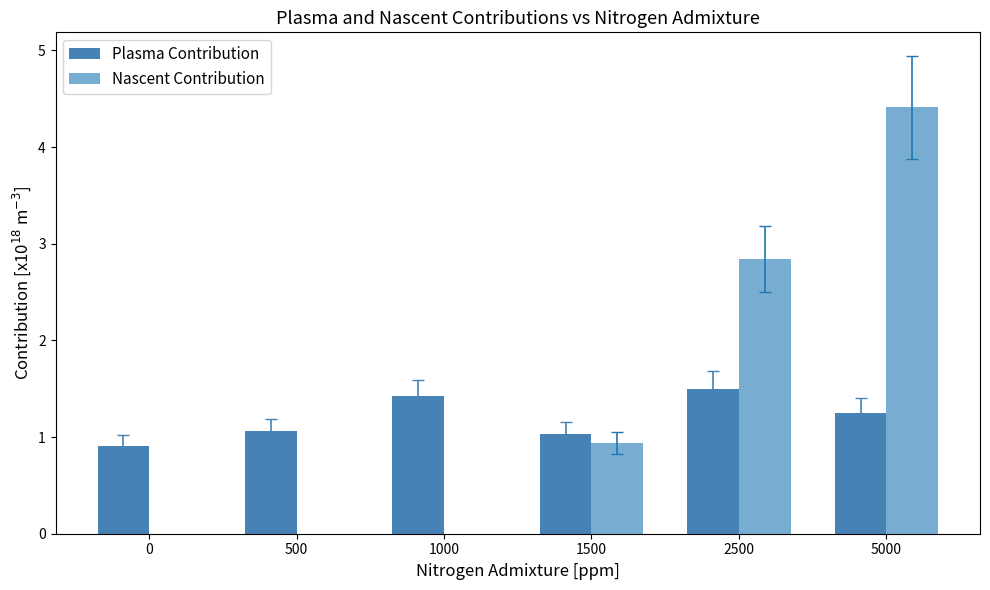

What is the difference between the second highest and minimum values in the Plasma Contribution series?

0.5